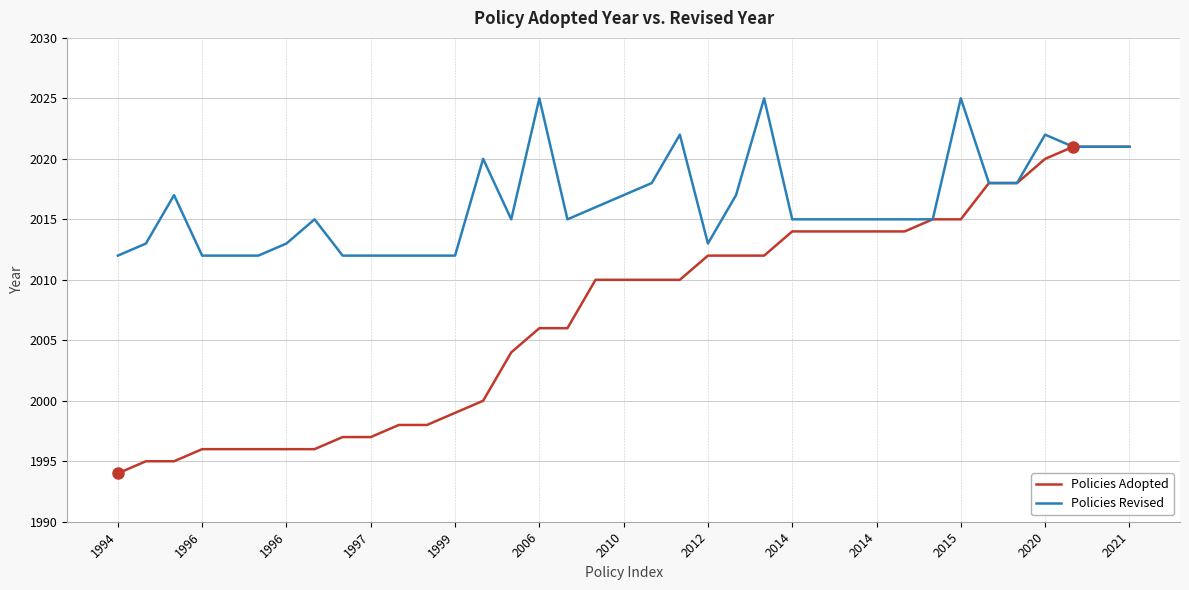

Which series has the largest total across all categories?

Policies Revised